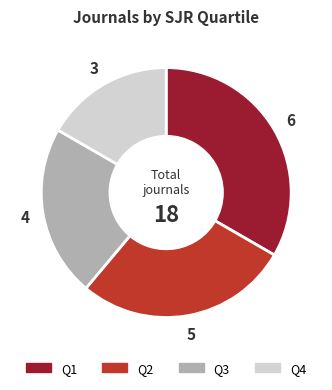

How many slices are in this pie chart?

4